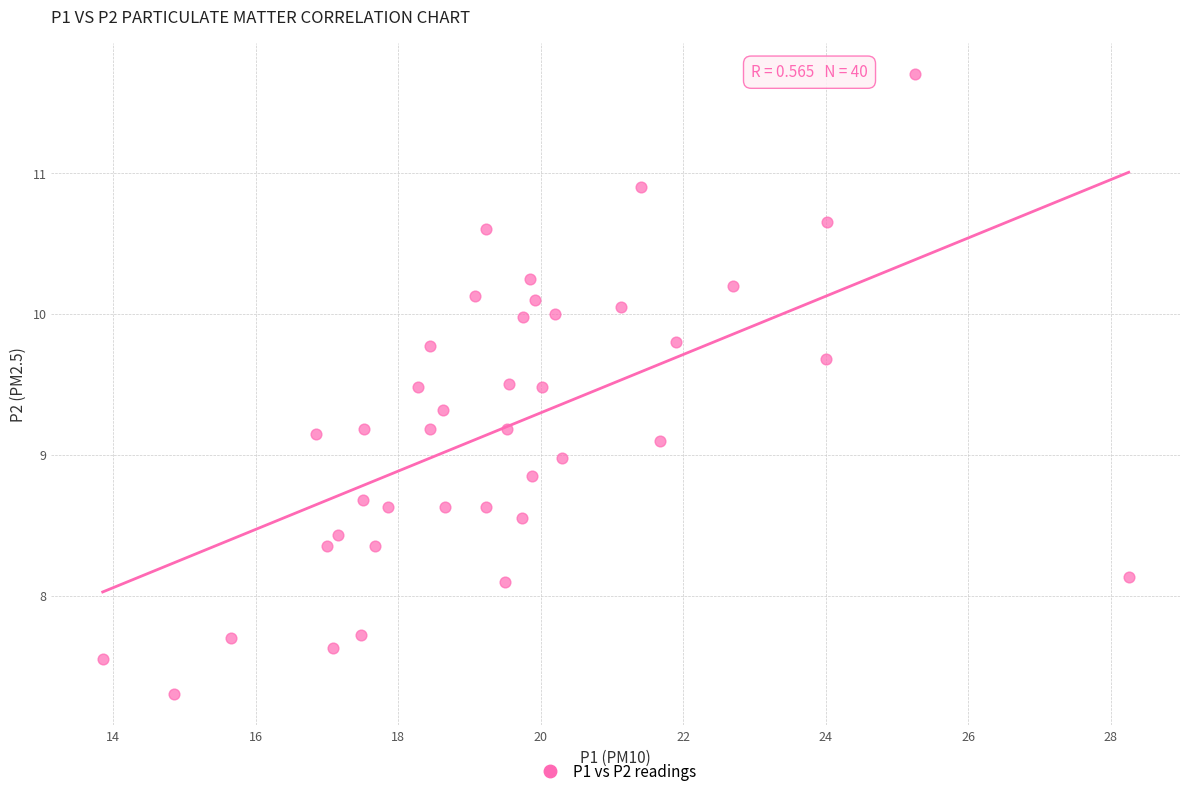

What is the range of Y values (max minus min)?

4.4